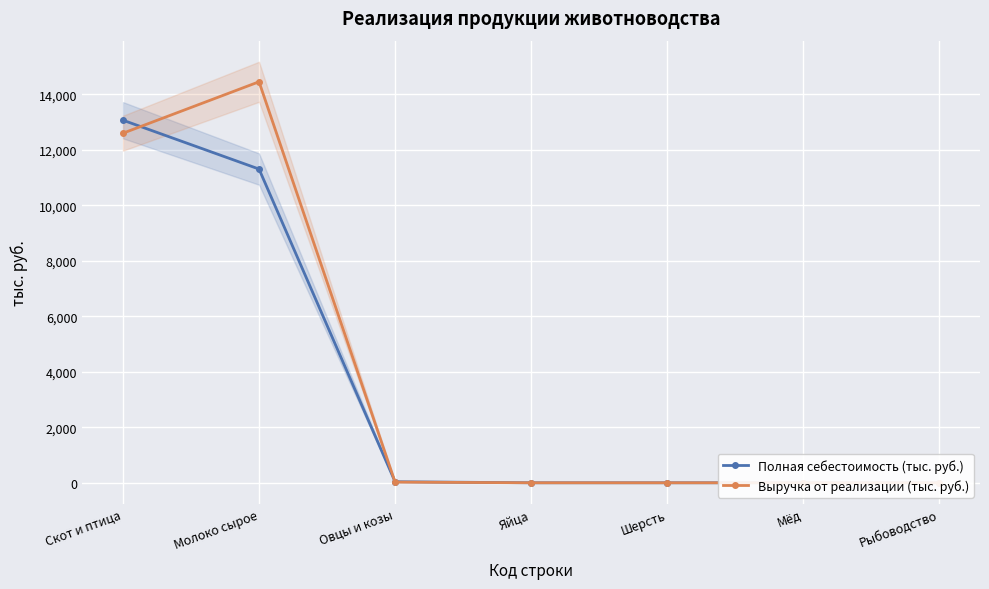

At which category is the sum across all series the highest?

Молоко сырое